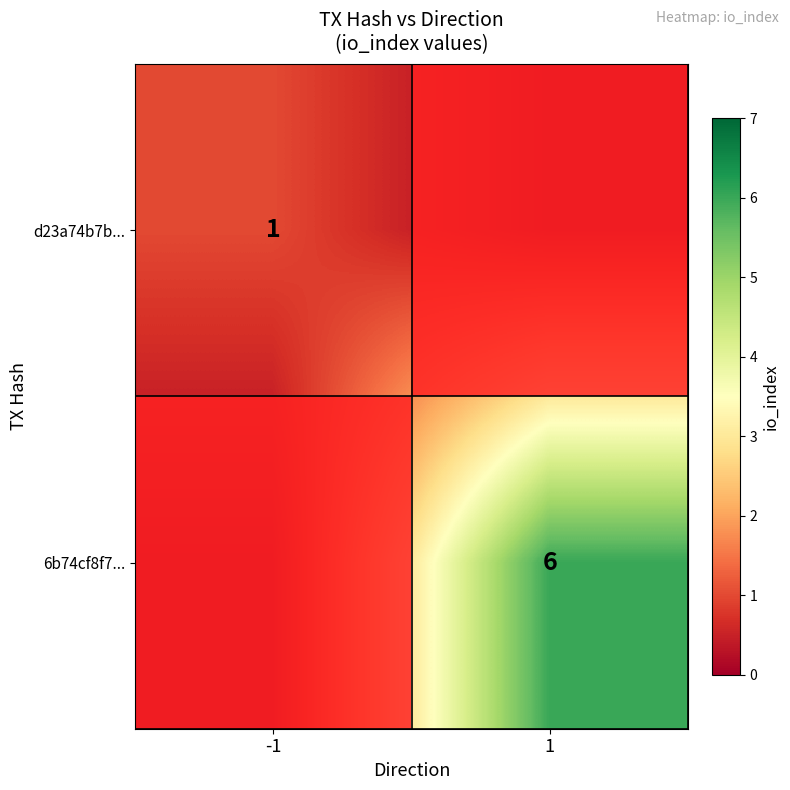

What is the spread (max minus min) of values at 1?

5